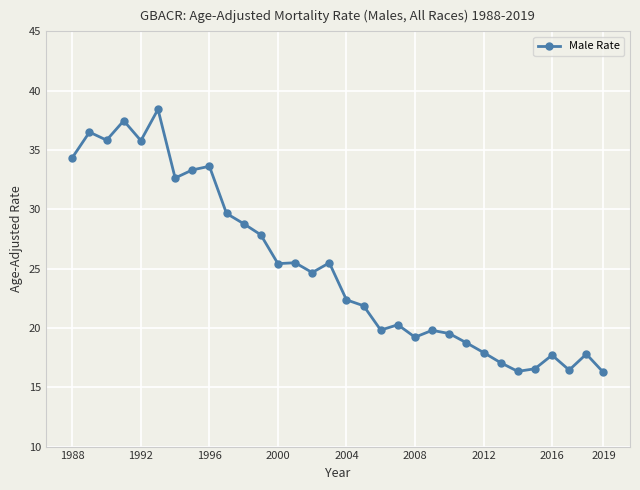

How many data points are above 24?

16